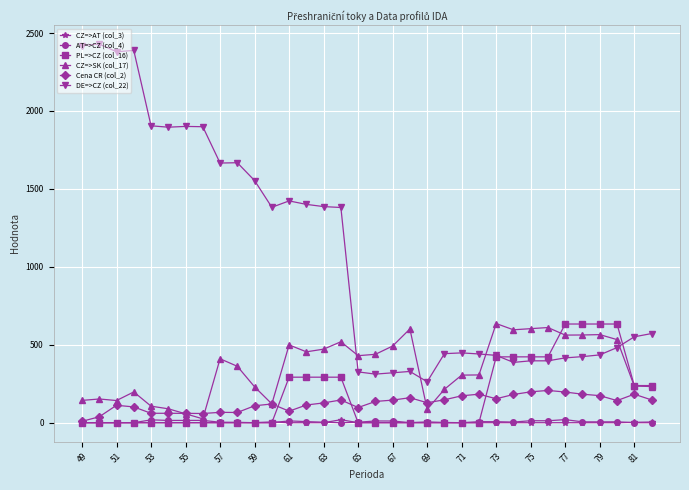

Which series has the largest total across all categories?

DE=>CZ (col_22)